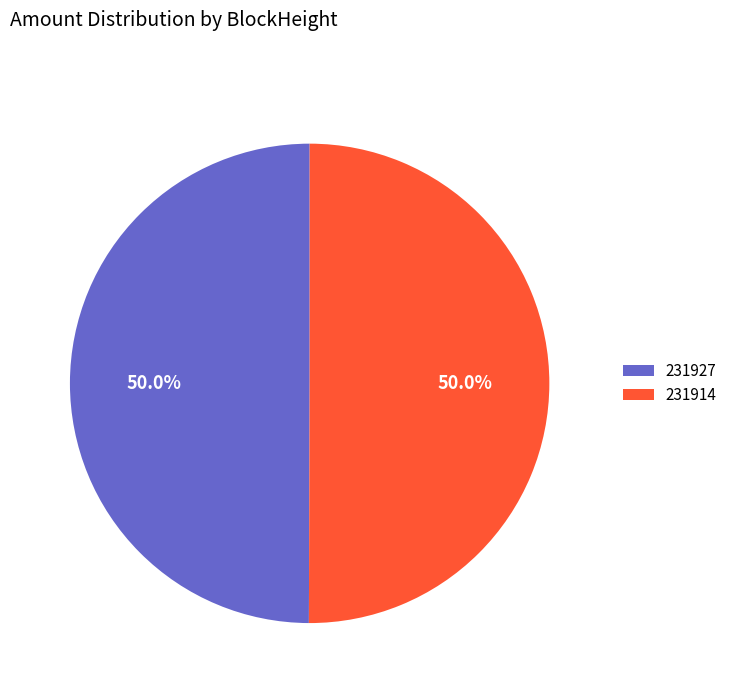

What is the total percentage of 231914 and 231927?

100.0%